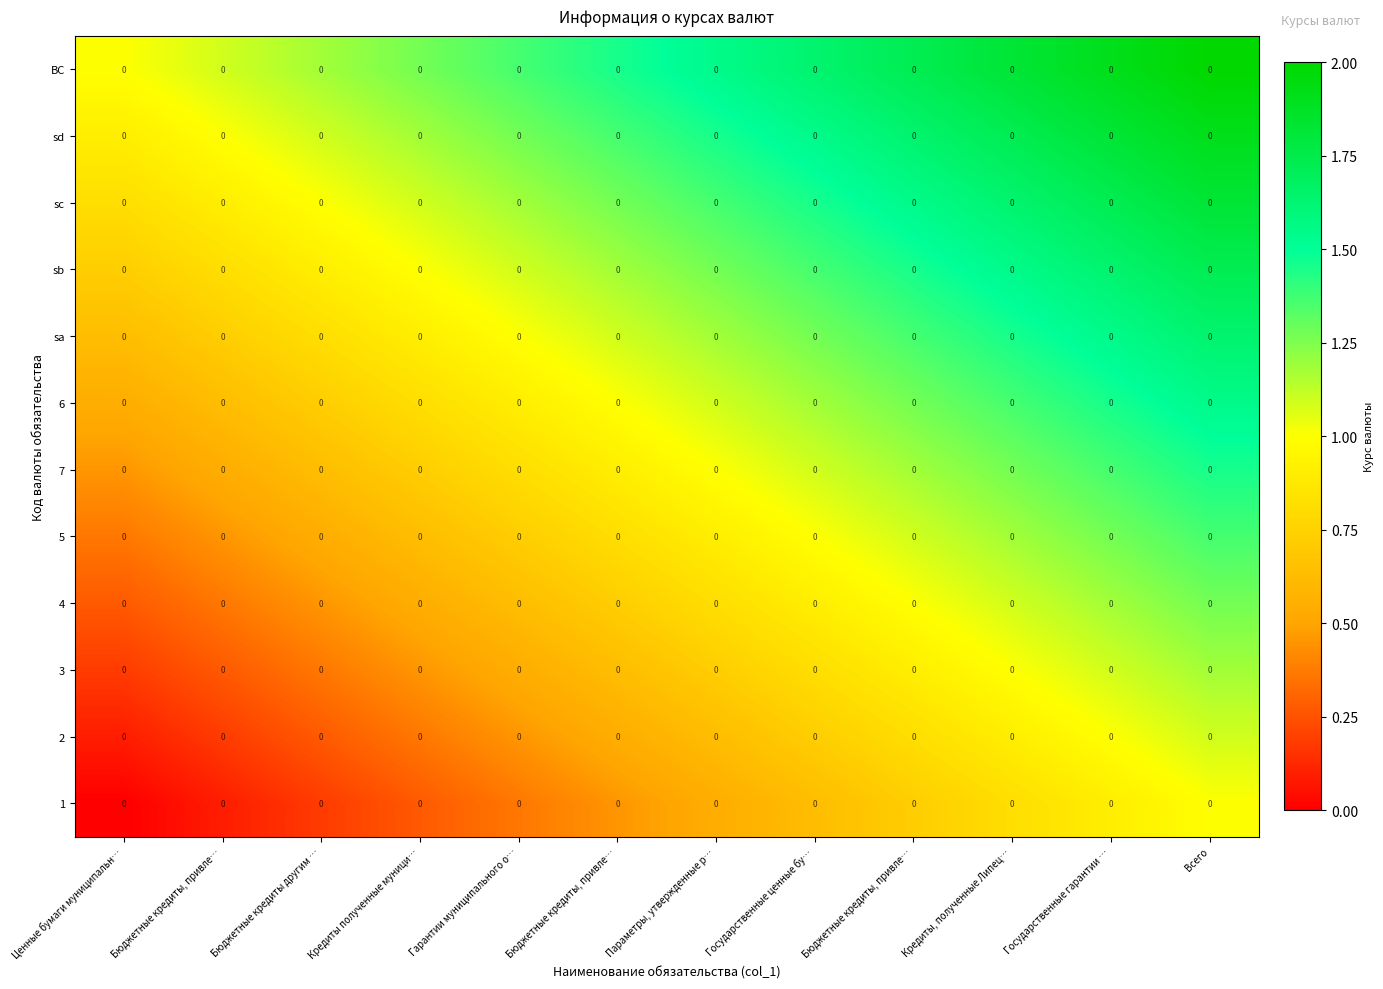

What is the maximum value shown in the chart?

2.0